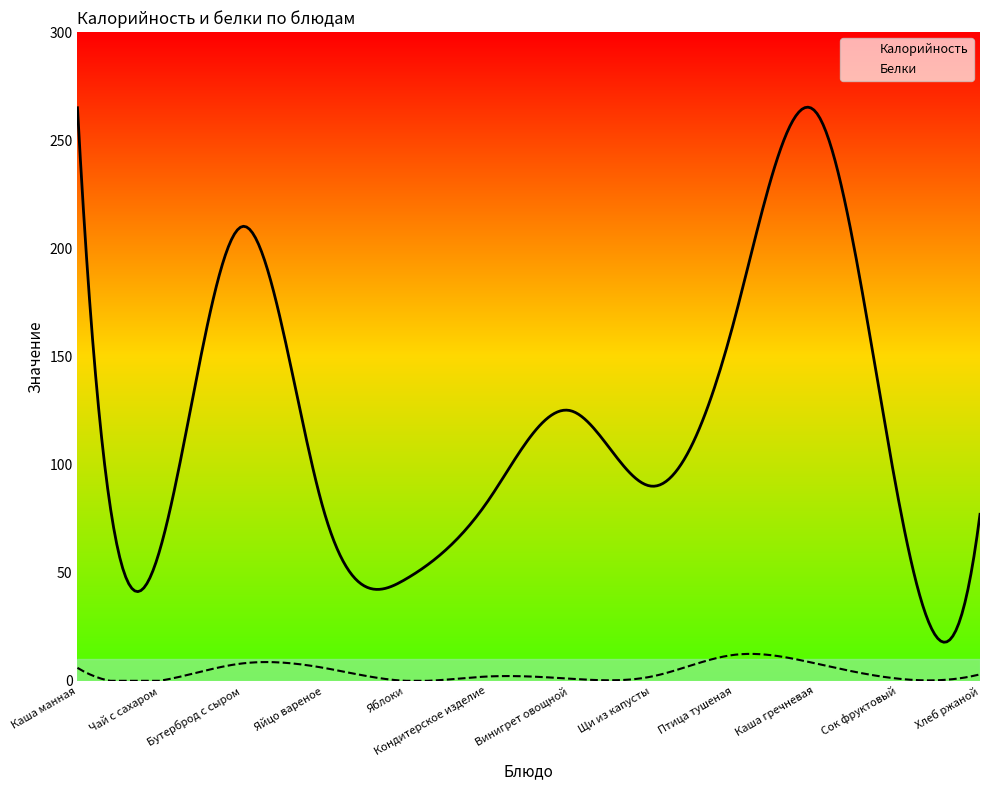

At which label does Калорийность first exceed 90?

Каша манная